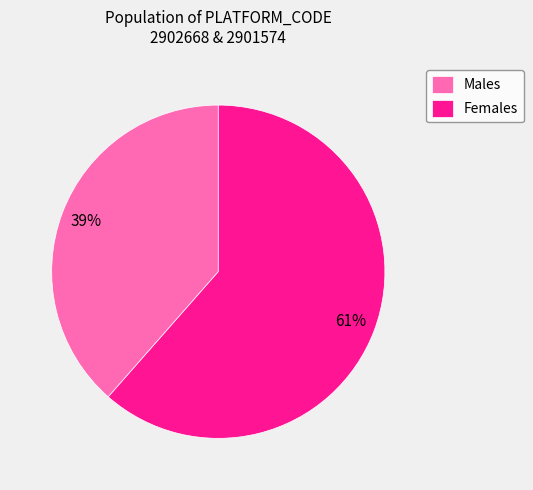

The Females slice represents 61% of the pie. True or false?

True